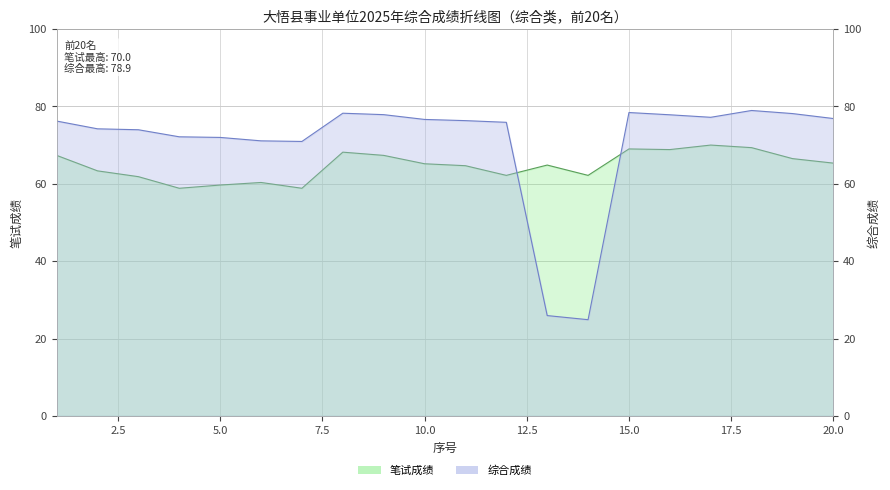

What is the difference between the maximum and minimum values in the 综合成绩 series?

54.1